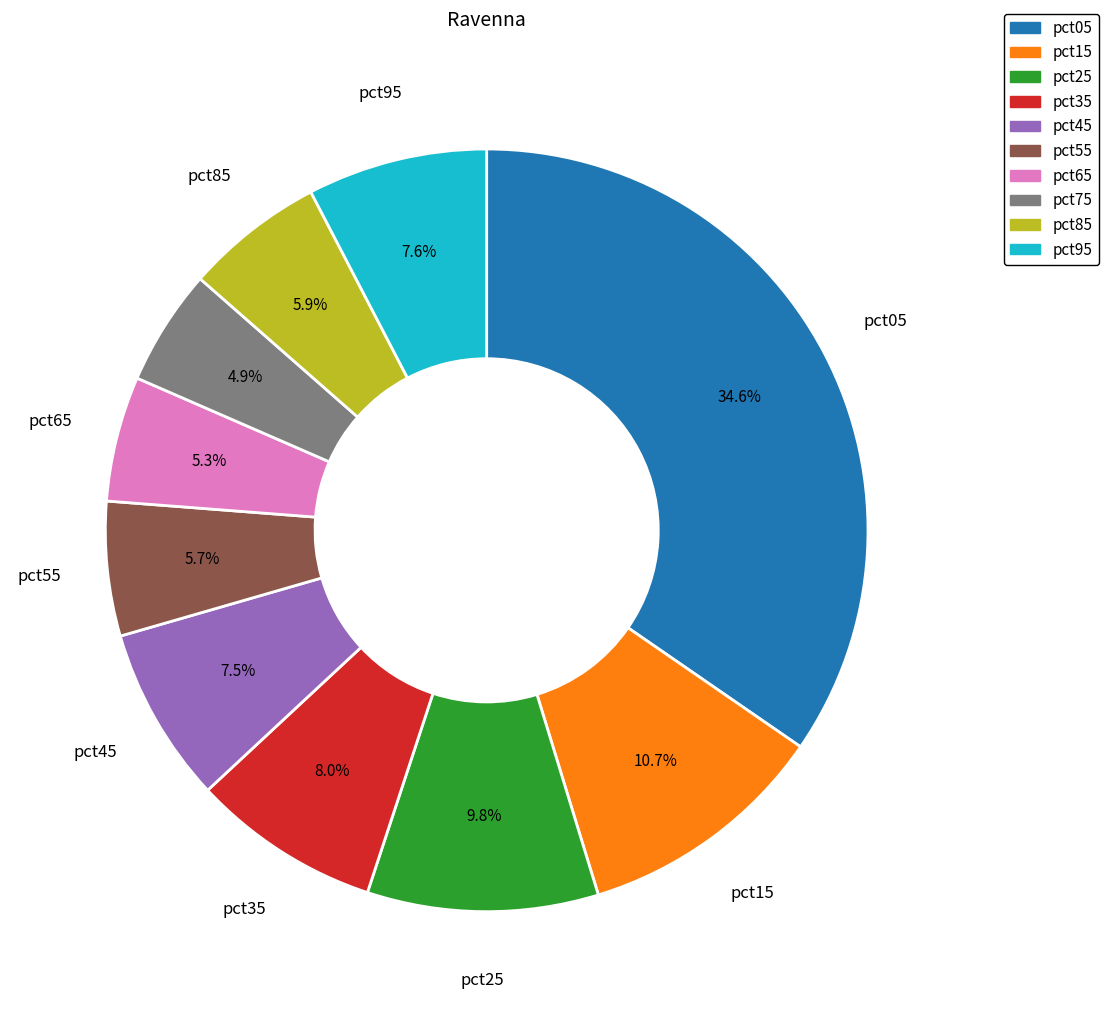

What is the largest slice in the pie chart?

pct05